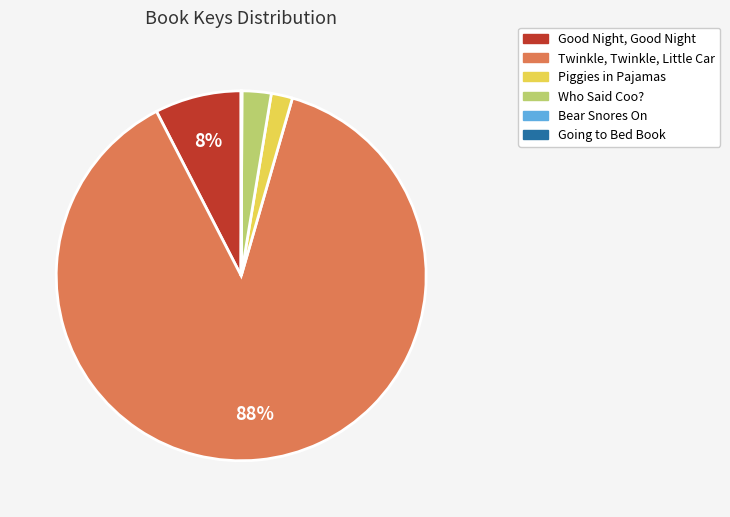

True or false: Piggies in Pajamas accounts for 11% of the total.

False